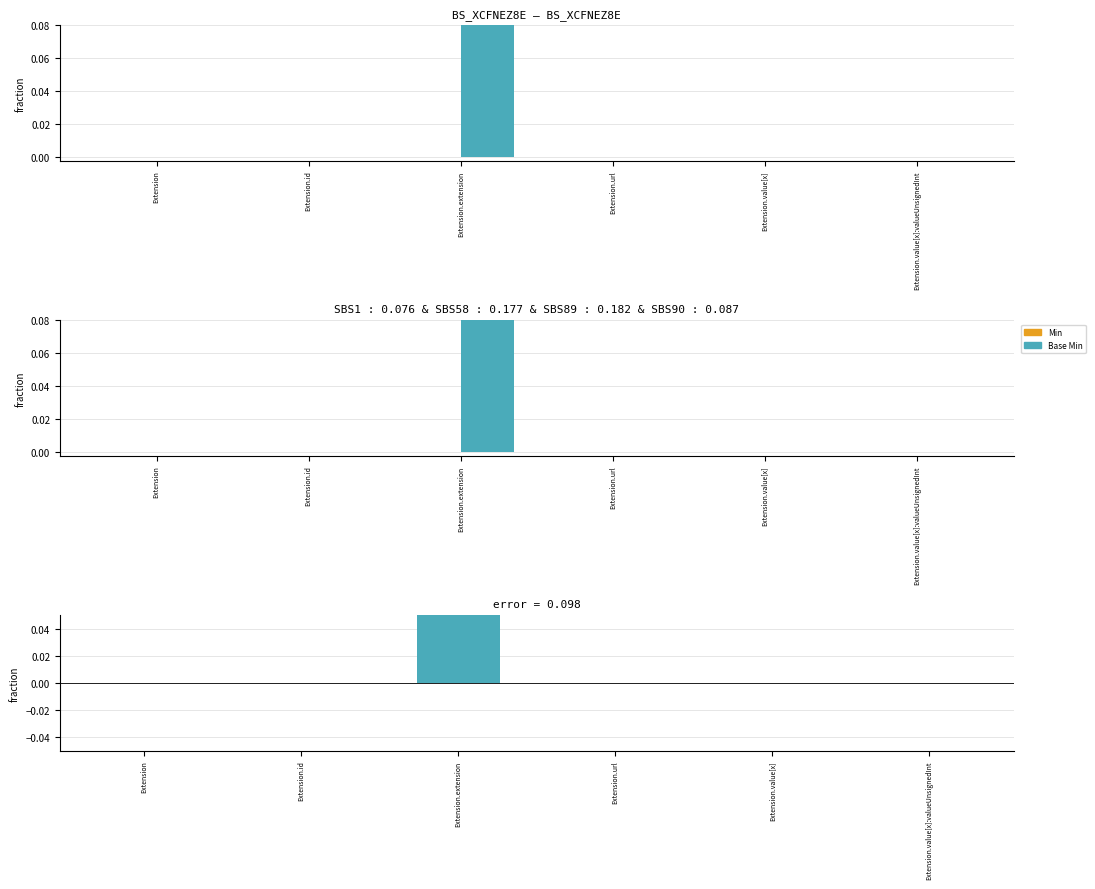

Which series has the largest range (max minus min)?

Base Min